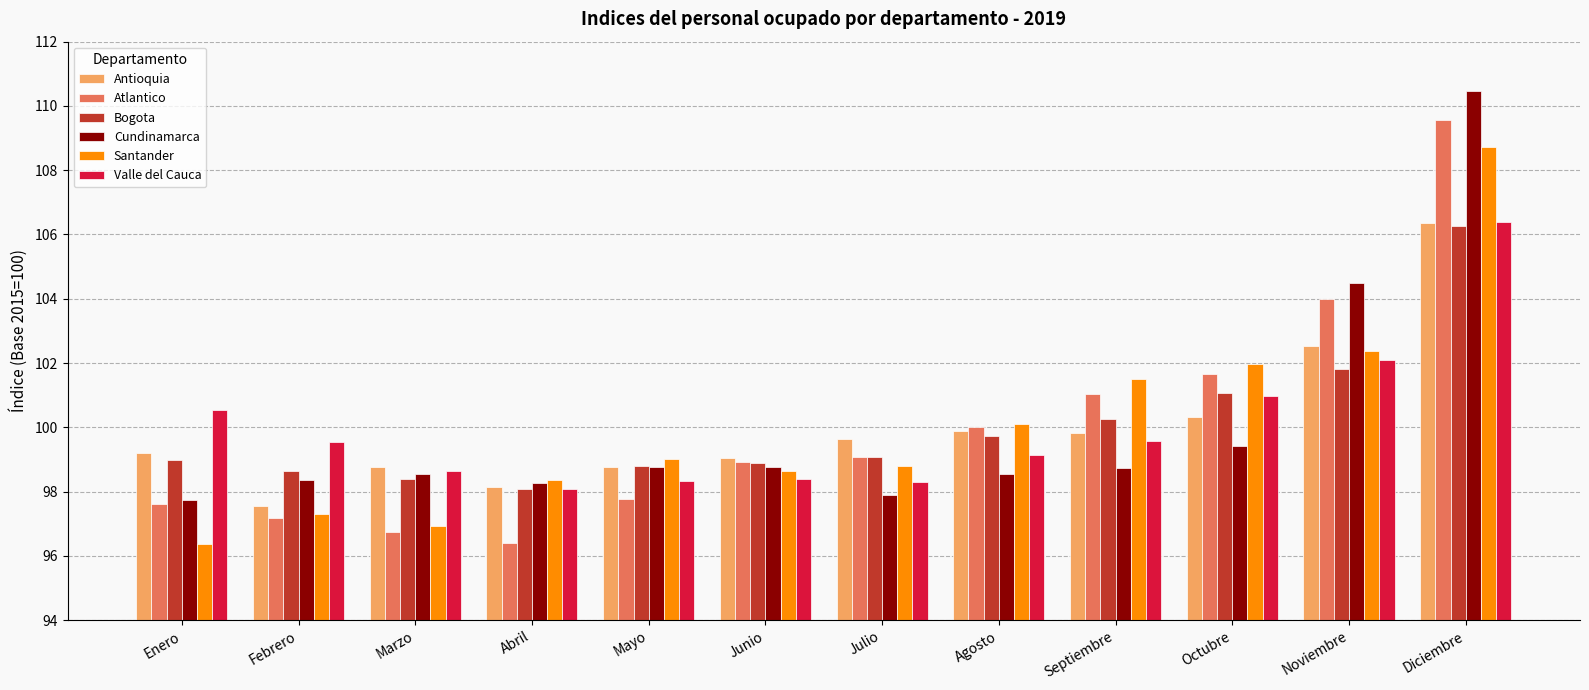

What position from the left is Octubre?

10